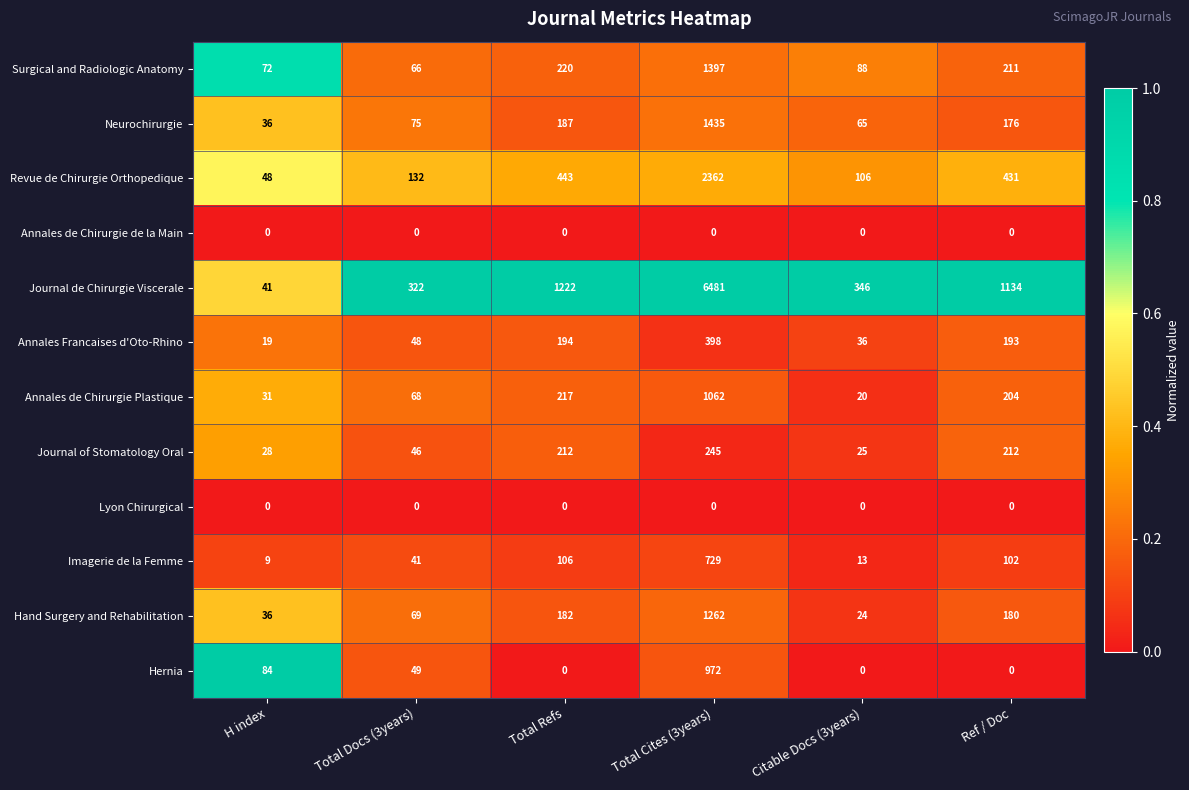

At which category is the sum across all series the highest?

Total Cites (3years)